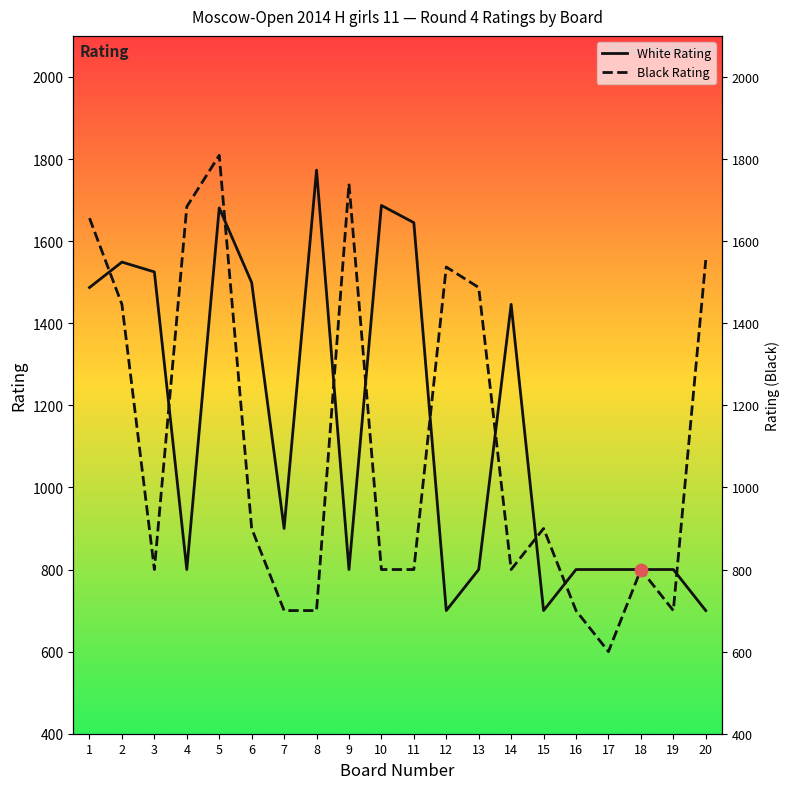

At which category is the sum across all series the highest?

5